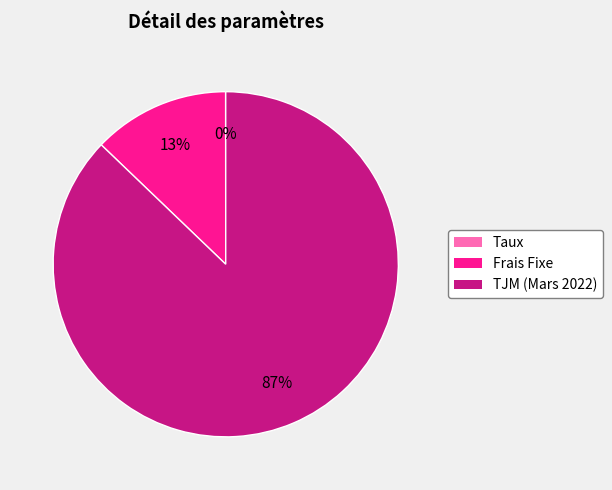

True or false: TJM (Mars 2022) accounts for 87% of the total.

True